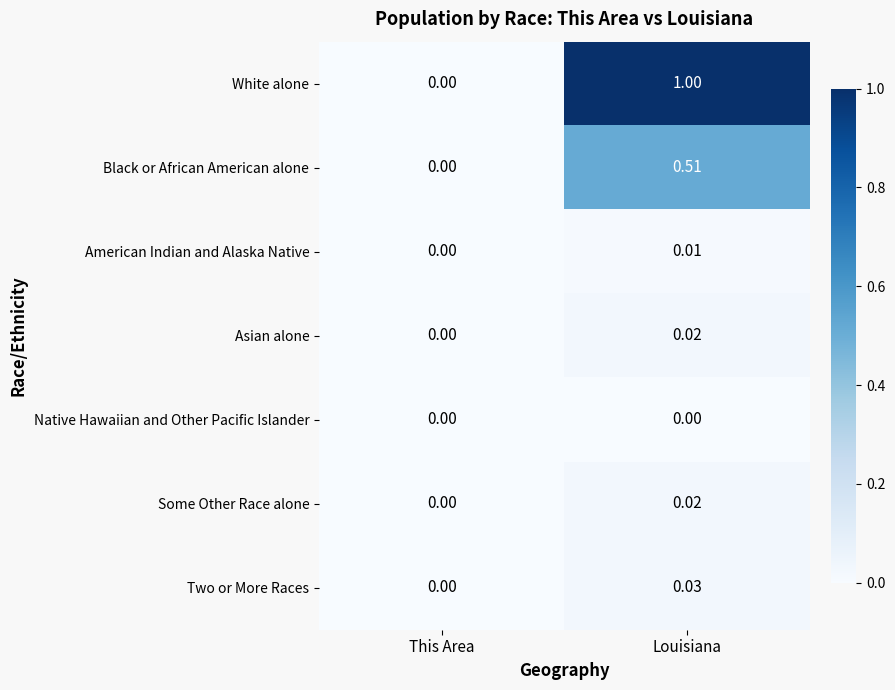

Which series changed the most between This Area and Louisiana?

White alone